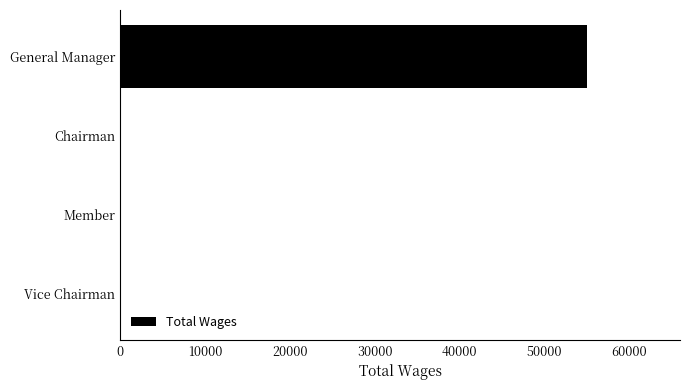

True or false: the data shows 27177 at Member.

False